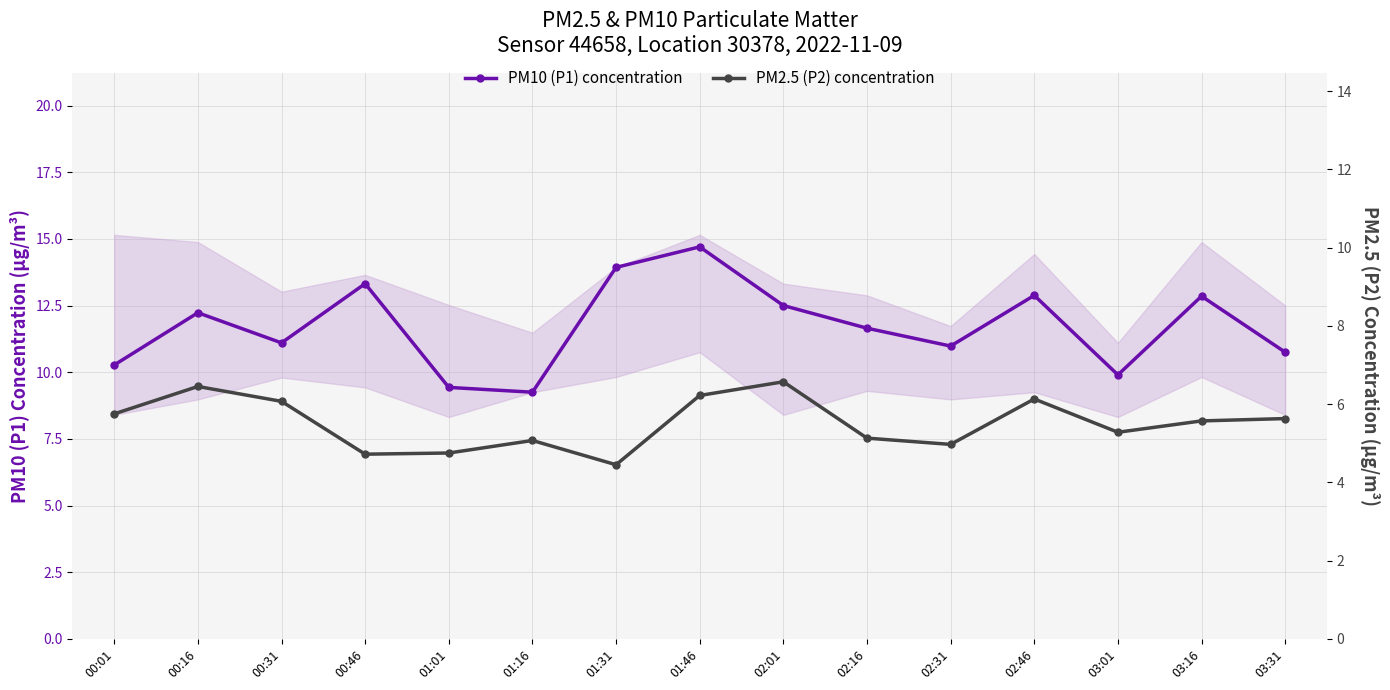

At which category does PM2.5 (P2) concentration reach its first local peak?

00:16